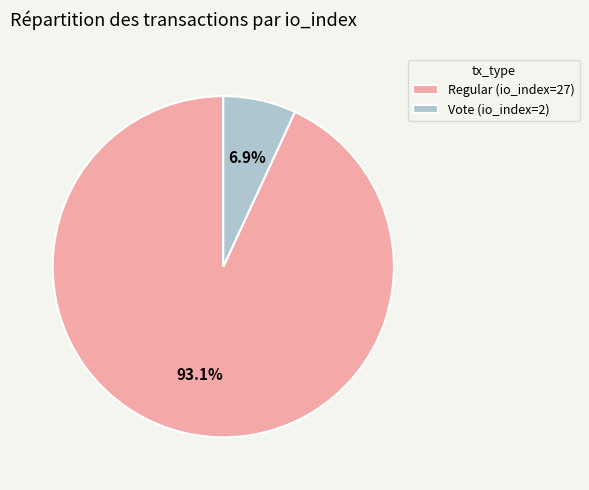

True or false: Vote (io_index=2) accounts for 20% of the total.

False